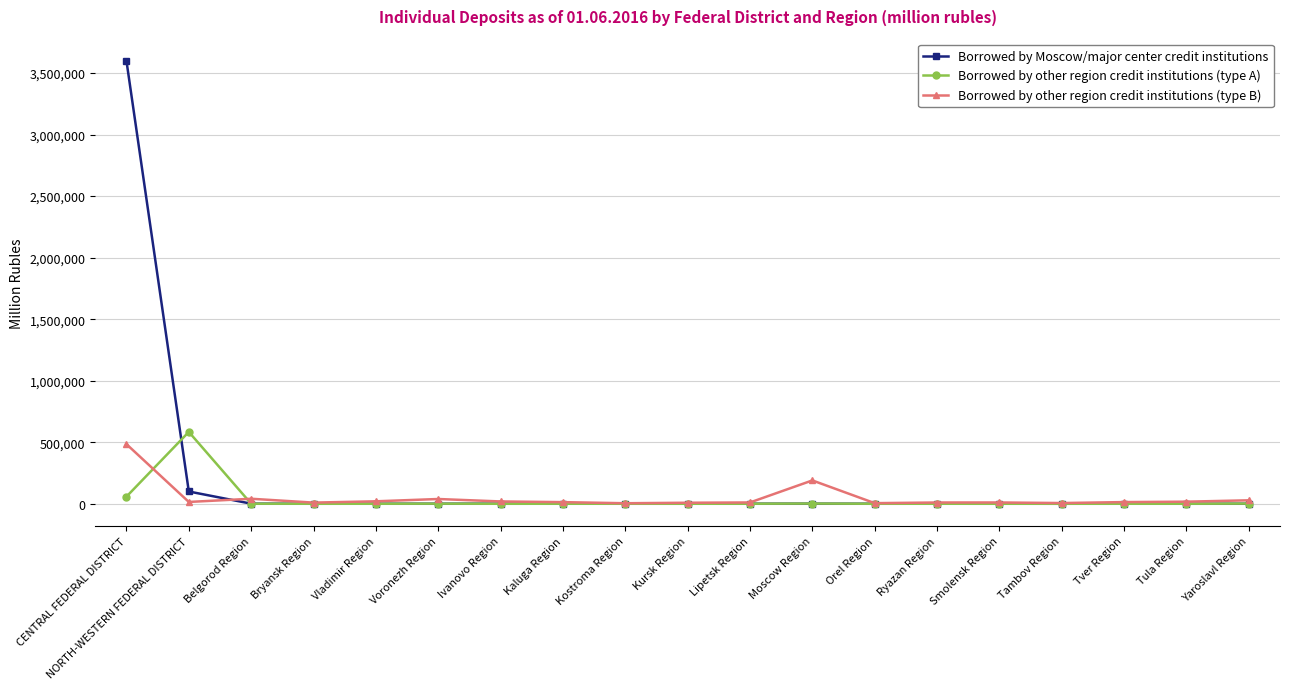

True or false: Borrowed by Moscow/major center credit institutions and Borrowed by other region credit institutions (type B) intersect in this chart.

True